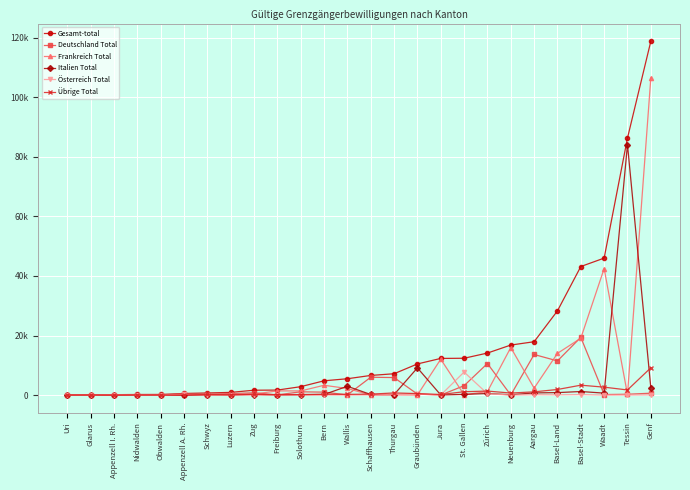

At which category is the sum across all series the highest?

Genf